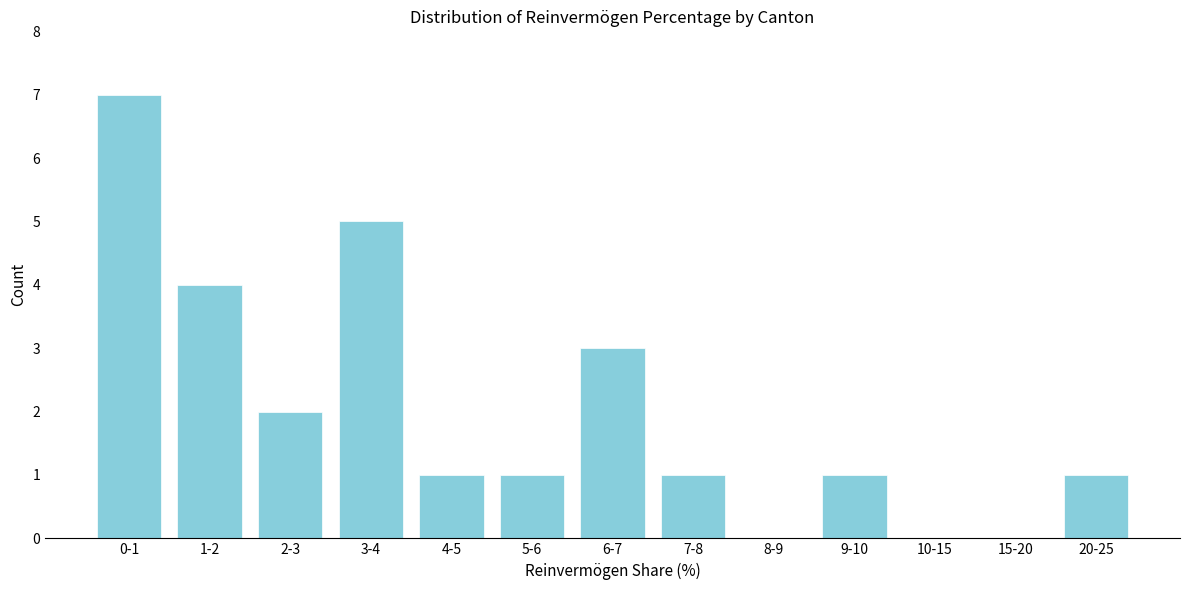

Reading left to right, transcribe all the data shown in this chart.

0-1=7	1-2=4	2-3=2	3-4=5	4-5=1	5-6=1	6-7=3	7-8=1	8-9=0	9-10=1	10-15=0	15-20=0	20-25=1